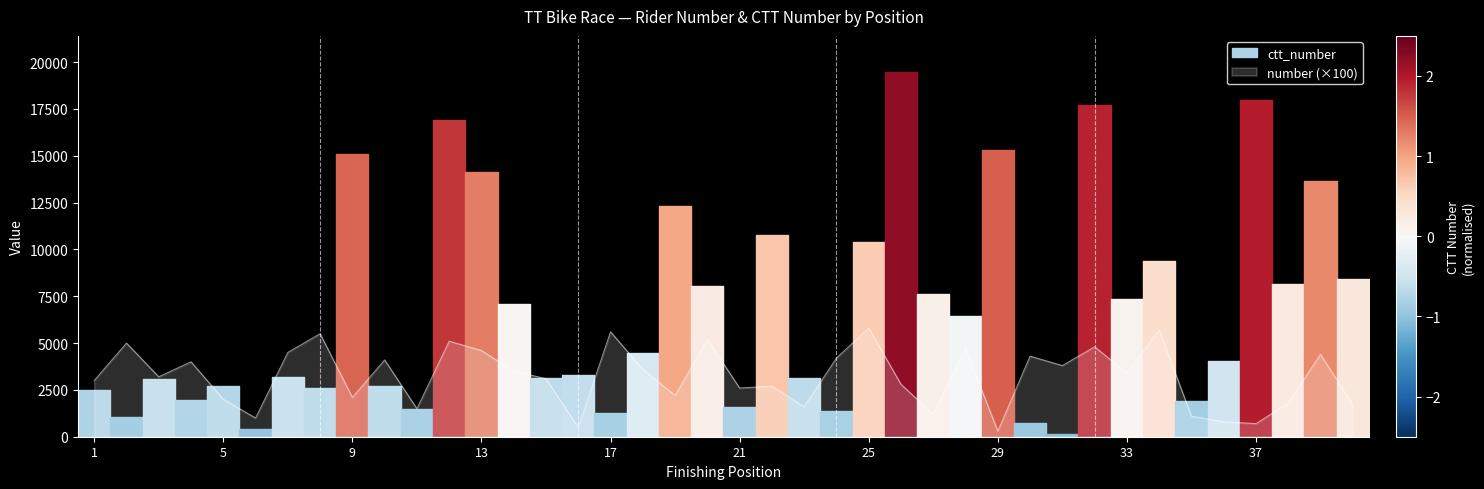

How many categories are shown in the chart?

40